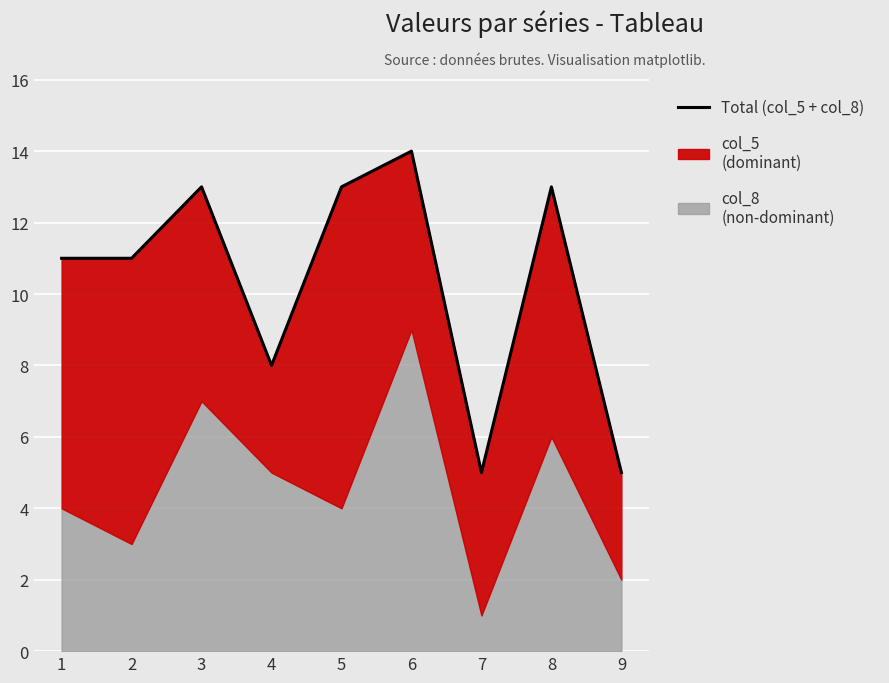

How many data points are above 11?

4